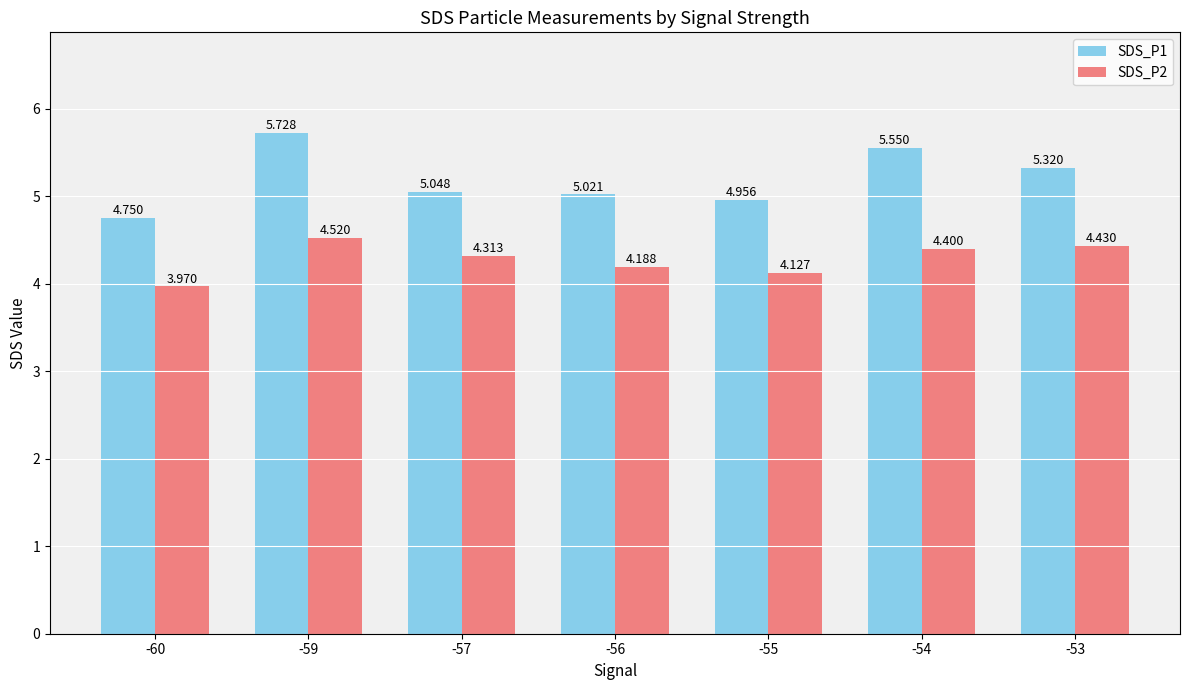

At how many categories does at least one series exceed 5?

5